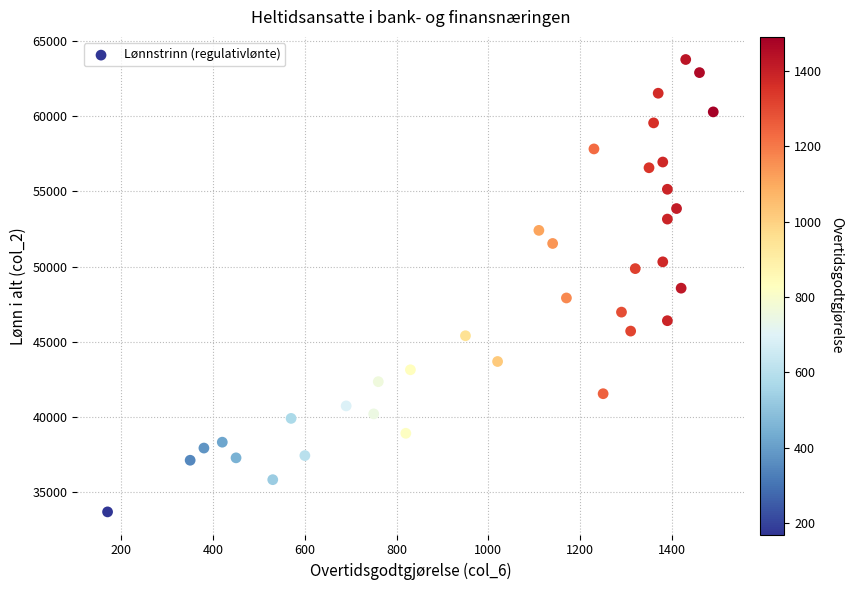

What is the range of X values (max minus min)?

1320